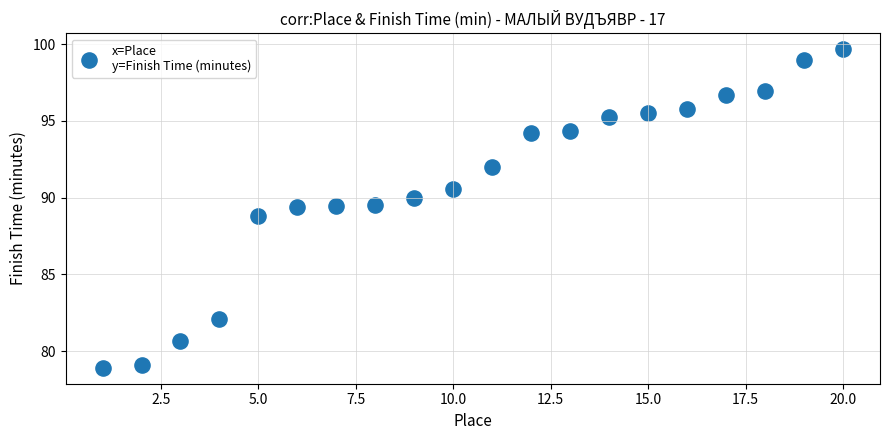

What is the range of X values (max minus min)?

19.0